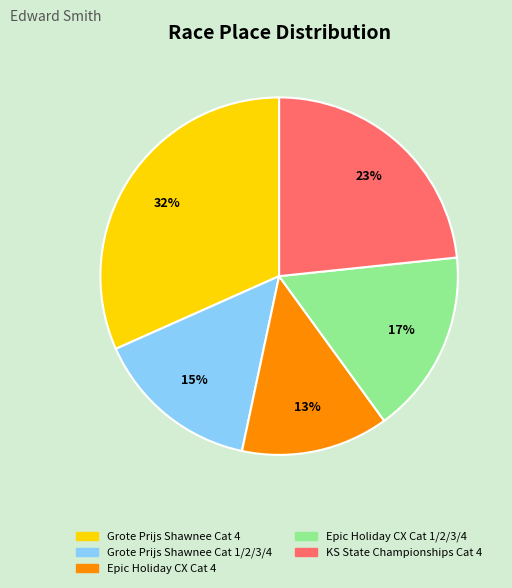

How many slices are in this pie chart?

5